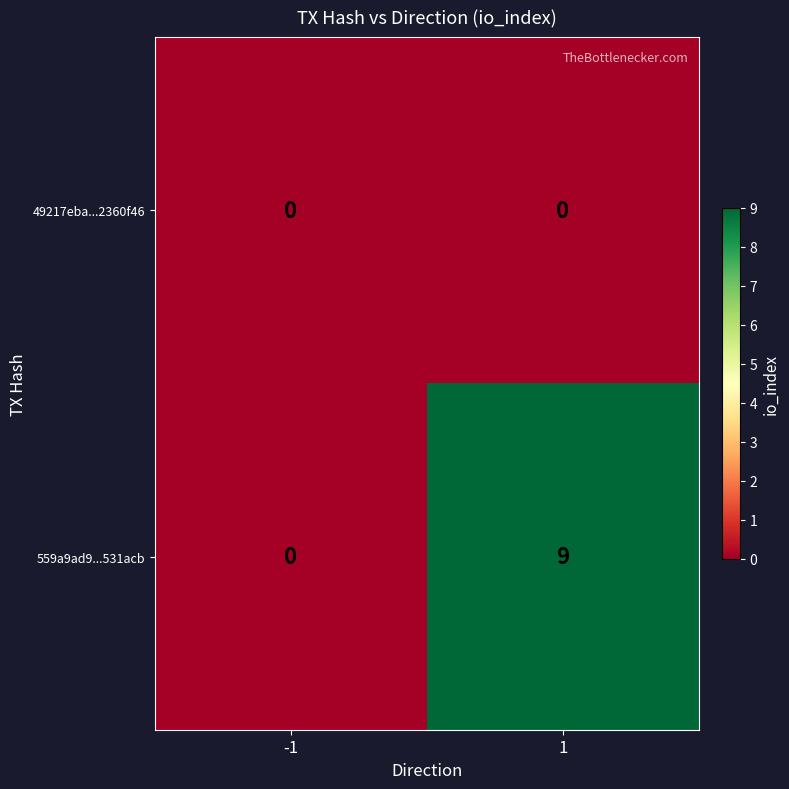

Is it true that 559a9ad9...531acb equals 0 at -1?

True